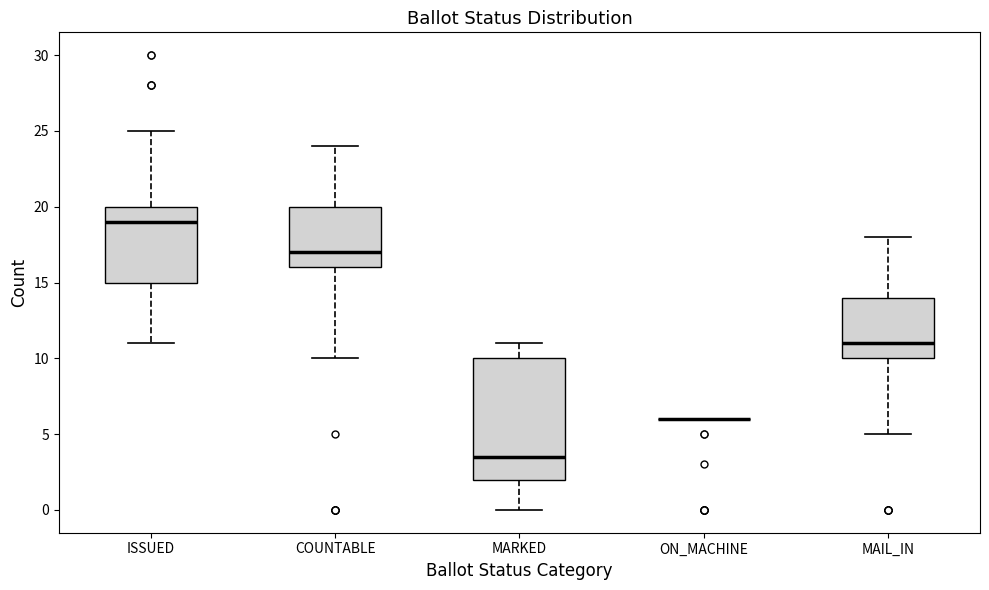

Reading left to right, transcribe this box plot: for each box, give where its median line is, the range the box spans, and where its two whiskers end, as read against the y-axis. The values are not printed on the chart, so give them approximately, as read against the axis.

ISSUED: median 19.0, box 15.0 to 20.0, whiskers 11.0 to 25.0
COUNTABLE: median 17.0, box 16.0 to 20.0, whiskers 10.0 to 24.0
MARKED: median 3.5, box 2.0 to 10.0, whiskers 0.0 to 11.0
ON_MACHINE: box collapsed to a line at 6.0, whiskers 6.0 to 6.0
MAIL_IN: median 11.0, box 10.0 to 14.0, whiskers 5.0 to 18.0